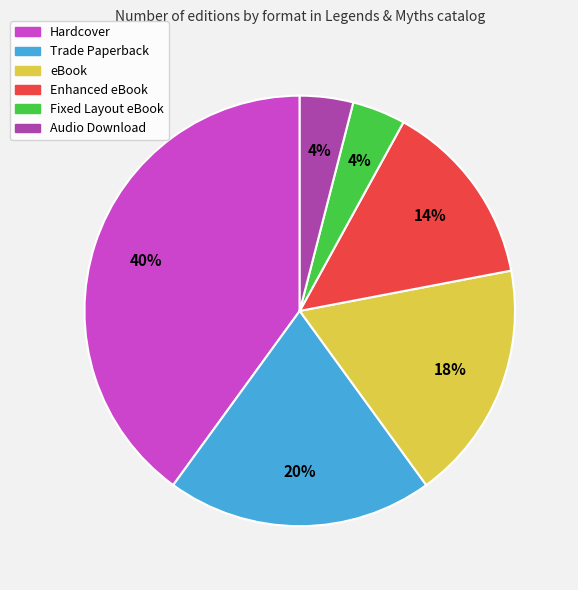

Combined, do Hardcover and eBook account for over 50%?

Yes